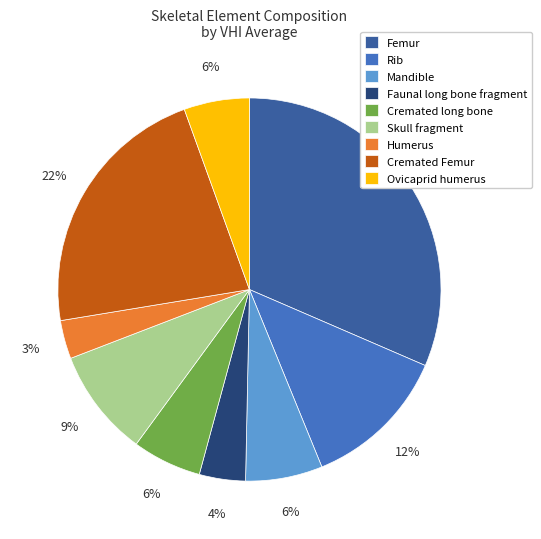

Combined, do Mandible and Rib account for over 50%?

No